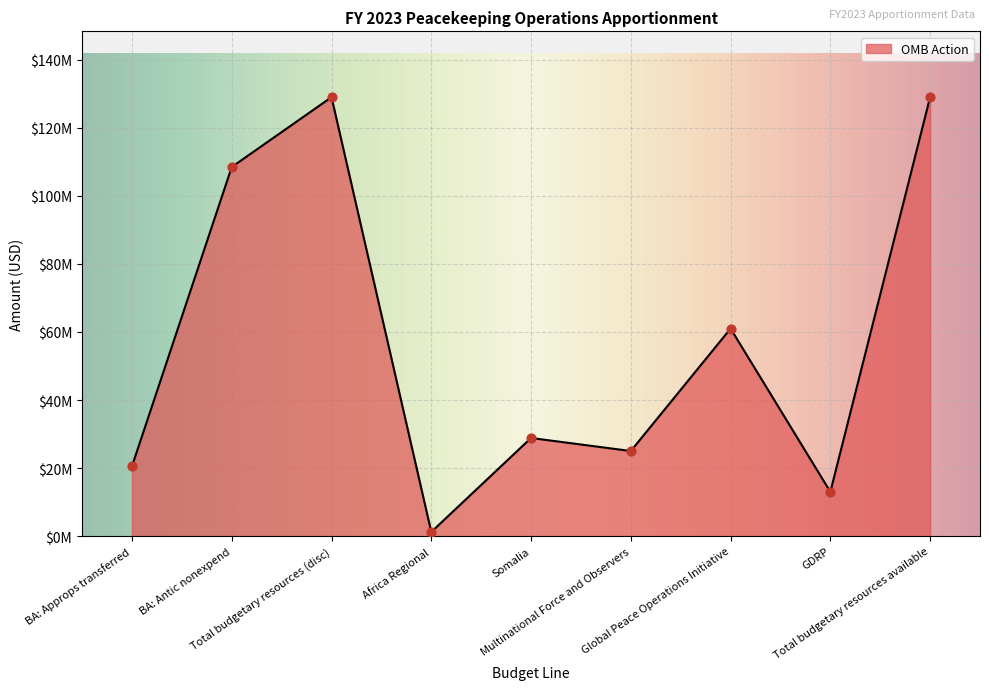

What is the change in value from Multinational Force and Observers to Global Peace Operations Initiative?

+36000000